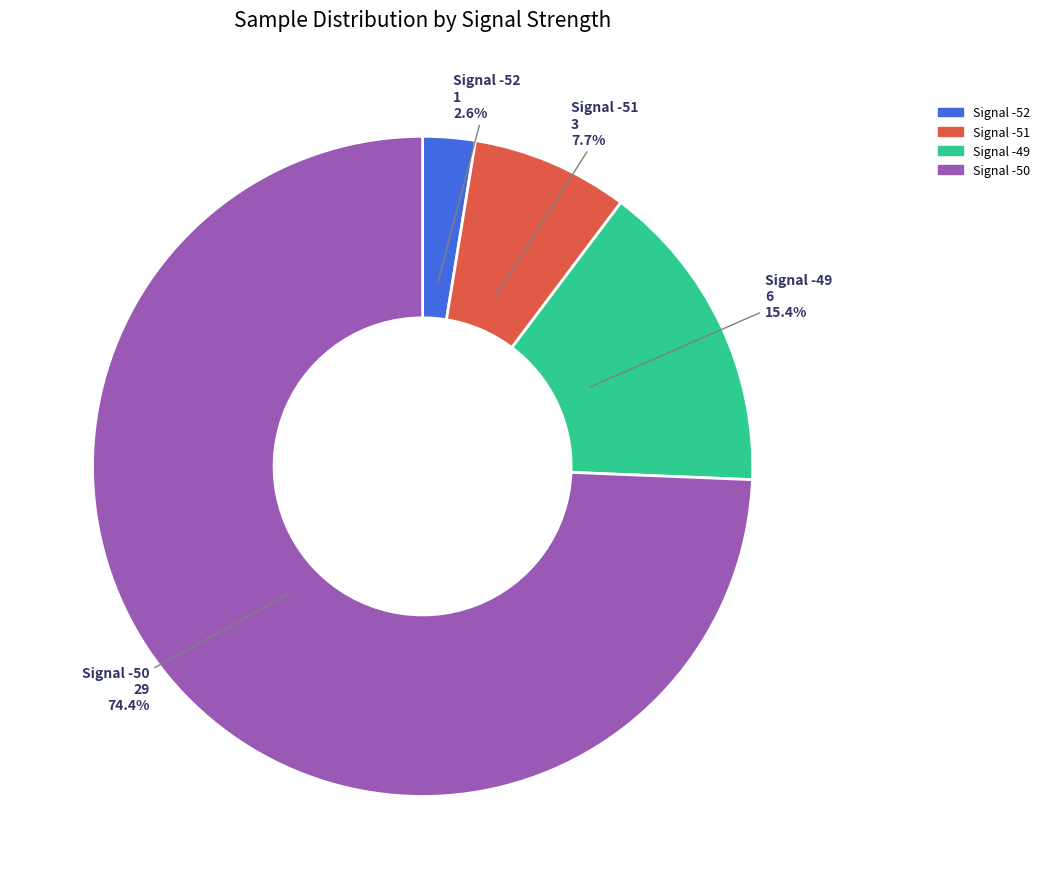

Which slice represents more than half of the pie?

Signal -50